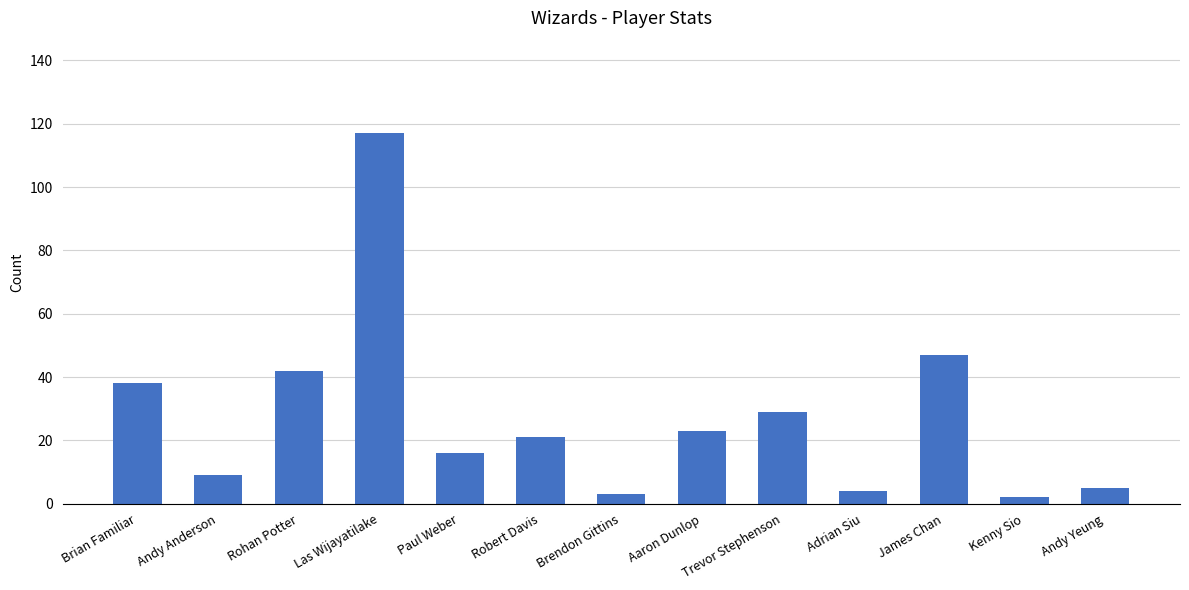

What position from the left is Aaron Dunlop?

8